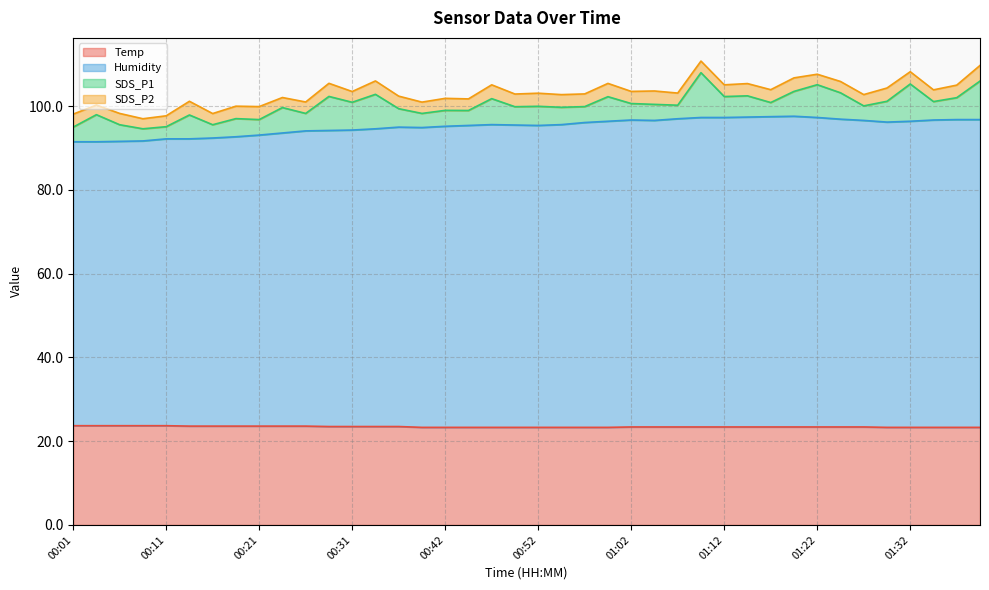

Which series has the widest spread of values?

Humidity